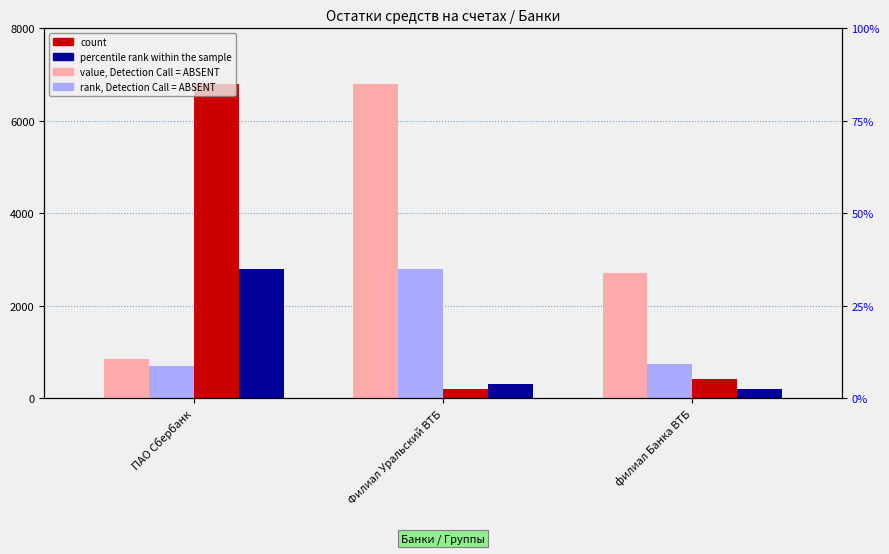

Are the bars grouped side by side (vs. stacked)?

Yes